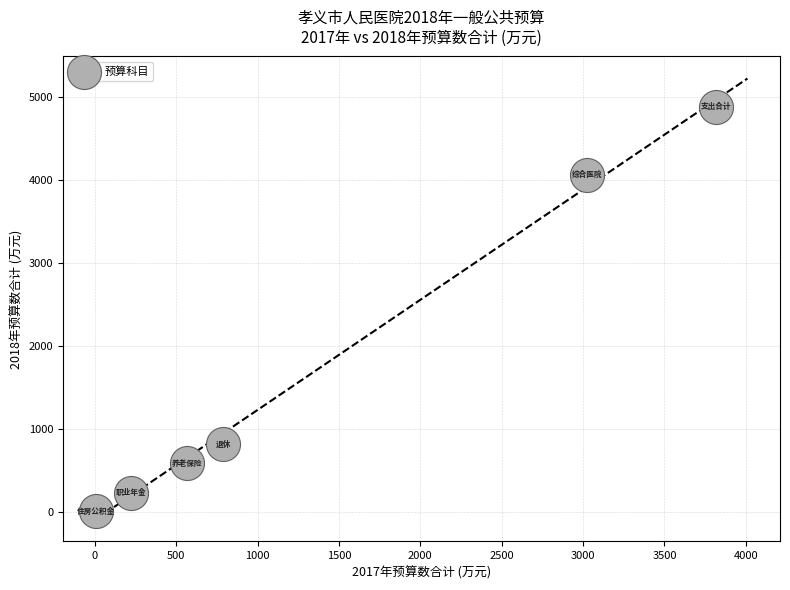

What is the average X value?

1404.7